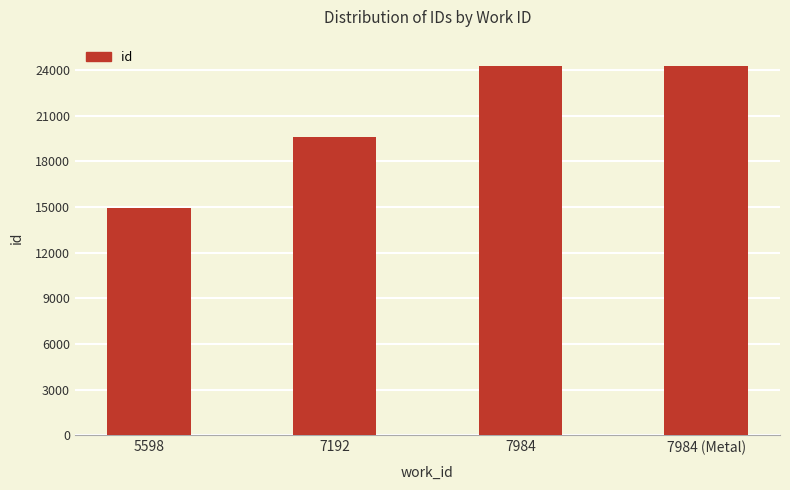

What is the change in value from 7984 to 7984 (Metal)?

+1